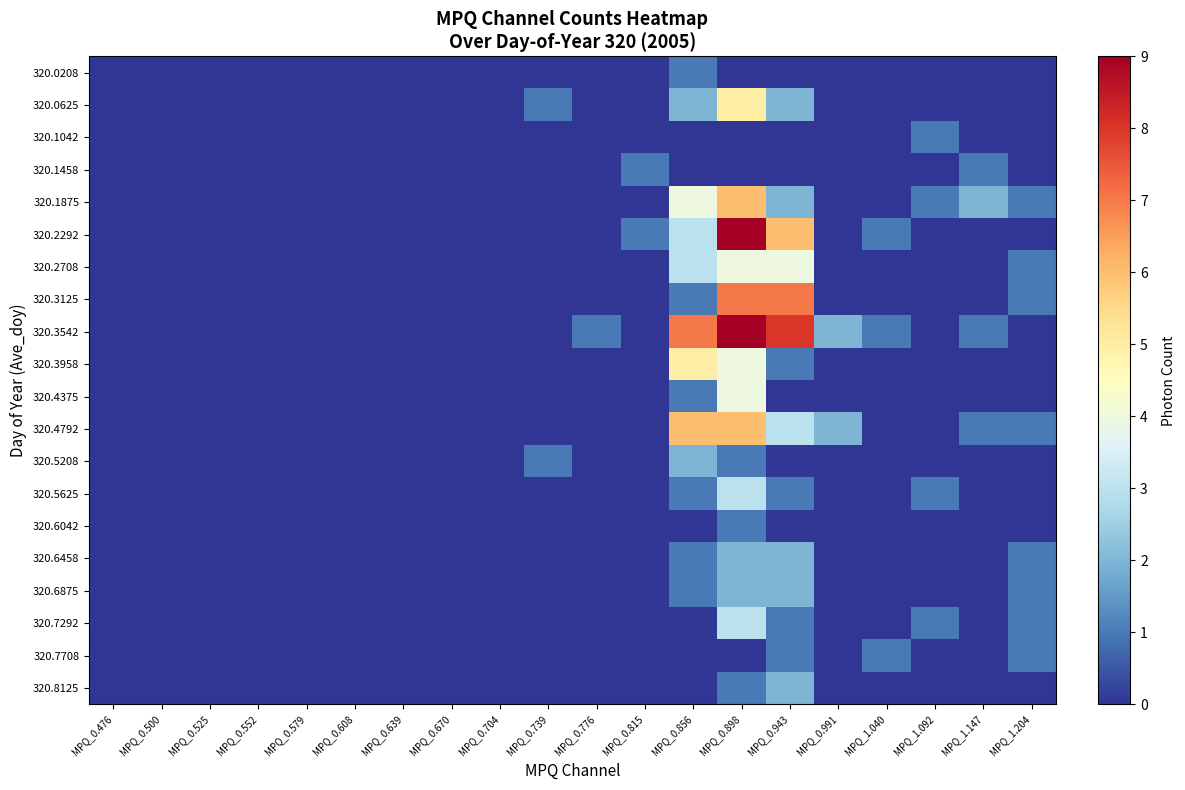

Reading right to left, transcribe all the data shown in this chart.

320.0208: MPQ_1.204=0	MPQ_1.147=0	MPQ_1.092=0	MPQ_1.040=0	MPQ_0.991=0	MPQ_0.943=0	MPQ_0.898=0	MPQ_0.856=1	MPQ_0.815=0	MPQ_0.776=0	MPQ_0.739=0	MPQ_0.704=0	MPQ_0.670=0	MPQ_0.639=0	MPQ_0.608=0	MPQ_0.579=0	MPQ_0.552=0	MPQ_0.525=0	MPQ_0.500=0	MPQ_0.476=0
320.0625: MPQ_1.204=0	MPQ_1.147=0	MPQ_1.092=0	MPQ_1.040=0	MPQ_0.991=0	MPQ_0.943=2	MPQ_0.898=5	MPQ_0.856=2	MPQ_0.815=0	MPQ_0.776=0	MPQ_0.739=1	MPQ_0.704=0	MPQ_0.670=0	MPQ_0.639=0	MPQ_0.608=0	MPQ_0.579=0	MPQ_0.552=0	MPQ_0.525=0	MPQ_0.500=0	MPQ_0.476=0
320.1042: MPQ_1.204=0	MPQ_1.147=0	MPQ_1.092=1	MPQ_1.040=0	MPQ_0.991=0	MPQ_0.943=0	MPQ_0.898=0	MPQ_0.856=0	MPQ_0.815=0	MPQ_0.776=0	MPQ_0.739=0	MPQ_0.704=0	MPQ_0.670=0	MPQ_0.639=0	MPQ_0.608=0	MPQ_0.579=0	MPQ_0.552=0	MPQ_0.525=0	MPQ_0.500=0	MPQ_0.476=0
320.1458: MPQ_1.204=0	MPQ_1.147=1	MPQ_1.092=0	MPQ_1.040=0	MPQ_0.991=0	MPQ_0.943=0	MPQ_0.898=0	MPQ_0.856=0	MPQ_0.815=1	MPQ_0.776=0	MPQ_0.739=0	MPQ_0.704=0	MPQ_0.670=0	MPQ_0.639=0	MPQ_0.608=0	MPQ_0.579=0	MPQ_0.552=0	MPQ_0.525=0	MPQ_0.500=0	MPQ_0.476=0
320.1875: MPQ_1.204=1	MPQ_1.147=2	MPQ_1.092=1	MPQ_1.040=0	MPQ_0.991=0	MPQ_0.943=2	MPQ_0.898=6	MPQ_0.856=4	MPQ_0.815=0	MPQ_0.776=0	MPQ_0.739=0	MPQ_0.704=0	MPQ_0.670=0	MPQ_0.639=0	MPQ_0.608=0	MPQ_0.579=0	MPQ_0.552=0	MPQ_0.525=0	MPQ_0.500=0	MPQ_0.476=0
320.2292: MPQ_1.204=0	MPQ_1.147=0	MPQ_1.092=0	MPQ_1.040=1	MPQ_0.991=0	MPQ_0.943=6	MPQ_0.898=9	MPQ_0.856=3	MPQ_0.815=1	MPQ_0.776=0	MPQ_0.739=0	MPQ_0.704=0	MPQ_0.670=0	MPQ_0.639=0	MPQ_0.608=0	MPQ_0.579=0	MPQ_0.552=0	MPQ_0.525=0	MPQ_0.500=0	MPQ_0.476=0
320.2708: MPQ_1.204=1	MPQ_1.147=0	MPQ_1.092=0	MPQ_1.040=0	MPQ_0.991=0	MPQ_0.943=4	MPQ_0.898=4	MPQ_0.856=3	MPQ_0.815=0	MPQ_0.776=0	MPQ_0.739=0	MPQ_0.704=0	MPQ_0.670=0	MPQ_0.639=0	MPQ_0.608=0	MPQ_0.579=0	MPQ_0.552=0	MPQ_0.525=0	MPQ_0.500=0	MPQ_0.476=0
320.3125: MPQ_1.204=1	MPQ_1.147=0	MPQ_1.092=0	MPQ_1.040=0	MPQ_0.991=0	MPQ_0.943=7	MPQ_0.898=7	MPQ_0.856=1	MPQ_0.815=0	MPQ_0.776=0	MPQ_0.739=0	MPQ_0.704=0	MPQ_0.670=0	MPQ_0.639=0	MPQ_0.608=0	MPQ_0.579=0	MPQ_0.552=0	MPQ_0.525=0	MPQ_0.500=0	MPQ_0.476=0
320.3542: MPQ_1.204=0	MPQ_1.147=1	MPQ_1.092=0	MPQ_1.040=1	MPQ_0.991=2	MPQ_0.943=8	MPQ_0.898=9	MPQ_0.856=7	MPQ_0.815=0	MPQ_0.776=1	MPQ_0.739=0	MPQ_0.704=0	MPQ_0.670=0	MPQ_0.639=0	MPQ_0.608=0	MPQ_0.579=0	MPQ_0.552=0	MPQ_0.525=0	MPQ_0.500=0	MPQ_0.476=0
320.3958: MPQ_1.204=0	MPQ_1.147=0	MPQ_1.092=0	MPQ_1.040=0	MPQ_0.991=0	MPQ_0.943=1	MPQ_0.898=4	MPQ_0.856=5	MPQ_0.815=0	MPQ_0.776=0	MPQ_0.739=0	MPQ_0.704=0	MPQ_0.670=0	MPQ_0.639=0	MPQ_0.608=0	MPQ_0.579=0	MPQ_0.552=0	MPQ_0.525=0	MPQ_0.500=0	MPQ_0.476=0
320.4375: MPQ_1.204=0	MPQ_1.147=0	MPQ_1.092=0	MPQ_1.040=0	MPQ_0.991=0	MPQ_0.943=0	MPQ_0.898=4	MPQ_0.856=1	MPQ_0.815=0	MPQ_0.776=0	MPQ_0.739=0	MPQ_0.704=0	MPQ_0.670=0	MPQ_0.639=0	MPQ_0.608=0	MPQ_0.579=0	MPQ_0.552=0	MPQ_0.525=0	MPQ_0.500=0	MPQ_0.476=0
320.4792: MPQ_1.204=1	MPQ_1.147=1	MPQ_1.092=0	MPQ_1.040=0	MPQ_0.991=2	MPQ_0.943=3	MPQ_0.898=6	MPQ_0.856=6	MPQ_0.815=0	MPQ_0.776=0	MPQ_0.739=0	MPQ_0.704=0	MPQ_0.670=0	MPQ_0.639=0	MPQ_0.608=0	MPQ_0.579=0	MPQ_0.552=0	MPQ_0.525=0	MPQ_0.500=0	MPQ_0.476=0
320.5208: MPQ_1.204=0	MPQ_1.147=0	MPQ_1.092=0	MPQ_1.040=0	MPQ_0.991=0	MPQ_0.943=0	MPQ_0.898=1	MPQ_0.856=2	MPQ_0.815=0	MPQ_0.776=0	MPQ_0.739=1	MPQ_0.704=0	MPQ_0.670=0	MPQ_0.639=0	MPQ_0.608=0	MPQ_0.579=0	MPQ_0.552=0	MPQ_0.525=0	MPQ_0.500=0	MPQ_0.476=0
320.5625: MPQ_1.204=0	MPQ_1.147=0	MPQ_1.092=1	MPQ_1.040=0	MPQ_0.991=0	MPQ_0.943=1	MPQ_0.898=3	MPQ_0.856=1	MPQ_0.815=0	MPQ_0.776=0	MPQ_0.739=0	MPQ_0.704=0	MPQ_0.670=0	MPQ_0.639=0	MPQ_0.608=0	MPQ_0.579=0	MPQ_0.552=0	MPQ_0.525=0	MPQ_0.500=0	MPQ_0.476=0
320.6042: MPQ_1.204=0	MPQ_1.147=0	MPQ_1.092=0	MPQ_1.040=0	MPQ_0.991=0	MPQ_0.943=0	MPQ_0.898=1	MPQ_0.856=0	MPQ_0.815=0	MPQ_0.776=0	MPQ_0.739=0	MPQ_0.704=0	MPQ_0.670=0	MPQ_0.639=0	MPQ_0.608=0	MPQ_0.579=0	MPQ_0.552=0	MPQ_0.525=0	MPQ_0.500=0	MPQ_0.476=0
320.6458: MPQ_1.204=1	MPQ_1.147=0	MPQ_1.092=0	MPQ_1.040=0	MPQ_0.991=0	MPQ_0.943=2	MPQ_0.898=2	MPQ_0.856=1	MPQ_0.815=0	MPQ_0.776=0	MPQ_0.739=0	MPQ_0.704=0	MPQ_0.670=0	MPQ_0.639=0	MPQ_0.608=0	MPQ_0.579=0	MPQ_0.552=0	MPQ_0.525=0	MPQ_0.500=0	MPQ_0.476=0
320.6875: MPQ_1.204=1	MPQ_1.147=0	MPQ_1.092=0	MPQ_1.040=0	MPQ_0.991=0	MPQ_0.943=2	MPQ_0.898=2	MPQ_0.856=1	MPQ_0.815=0	MPQ_0.776=0	MPQ_0.739=0	MPQ_0.704=0	MPQ_0.670=0	MPQ_0.639=0	MPQ_0.608=0	MPQ_0.579=0	MPQ_0.552=0	MPQ_0.525=0	MPQ_0.500=0	MPQ_0.476=0
320.7292: MPQ_1.204=1	MPQ_1.147=0	MPQ_1.092=1	MPQ_1.040=0	MPQ_0.991=0	MPQ_0.943=1	MPQ_0.898=3	MPQ_0.856=0	MPQ_0.815=0	MPQ_0.776=0	MPQ_0.739=0	MPQ_0.704=0	MPQ_0.670=0	MPQ_0.639=0	MPQ_0.608=0	MPQ_0.579=0	MPQ_0.552=0	MPQ_0.525=0	MPQ_0.500=0	MPQ_0.476=0
320.7708: MPQ_1.204=1	MPQ_1.147=0	MPQ_1.092=0	MPQ_1.040=1	MPQ_0.991=0	MPQ_0.943=1	MPQ_0.898=0	MPQ_0.856=0	MPQ_0.815=0	MPQ_0.776=0	MPQ_0.739=0	MPQ_0.704=0	MPQ_0.670=0	MPQ_0.639=0	MPQ_0.608=0	MPQ_0.579=0	MPQ_0.552=0	MPQ_0.525=0	MPQ_0.500=0	MPQ_0.476=0
320.8125: MPQ_1.204=0	MPQ_1.147=0	MPQ_1.092=0	MPQ_1.040=0	MPQ_0.991=0	MPQ_0.943=2	MPQ_0.898=1	MPQ_0.856=0	MPQ_0.815=0	MPQ_0.776=0	MPQ_0.739=0	MPQ_0.704=0	MPQ_0.670=0	MPQ_0.639=0	MPQ_0.608=0	MPQ_0.579=0	MPQ_0.552=0	MPQ_0.525=0	MPQ_0.500=0	MPQ_0.476=0